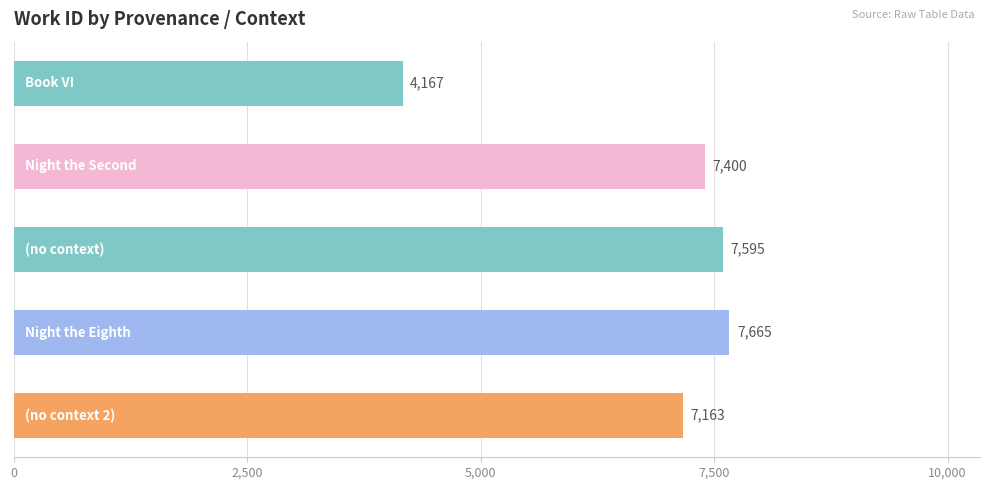

Reading top to bottom, extract all data points from this chart.

4167	7400	7595	7665	7163